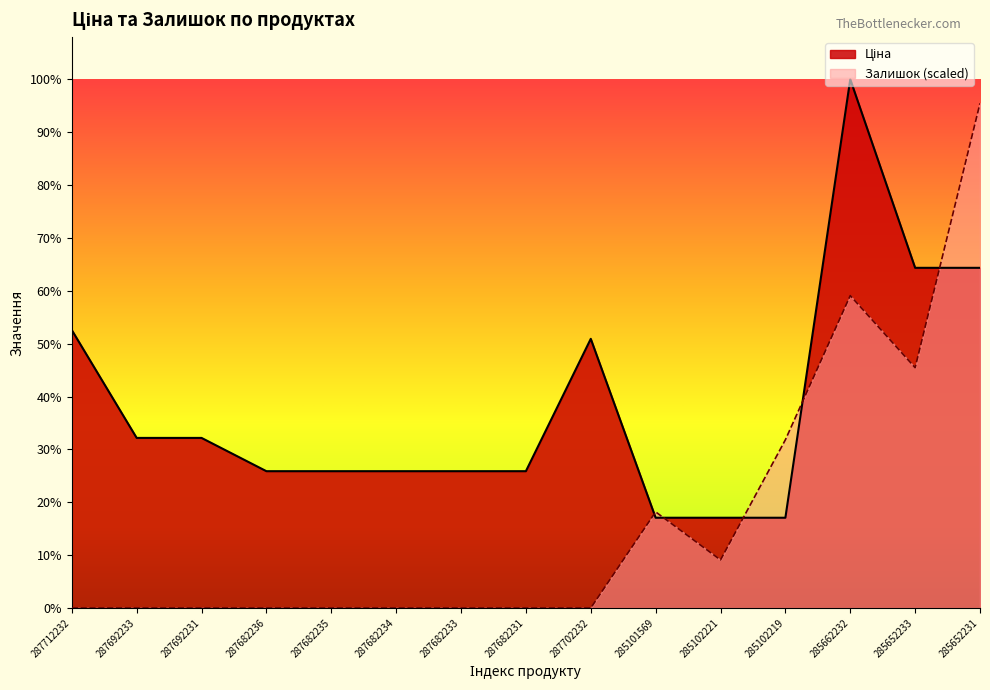

Where is Залишок nearest to the value 28195?

285652233